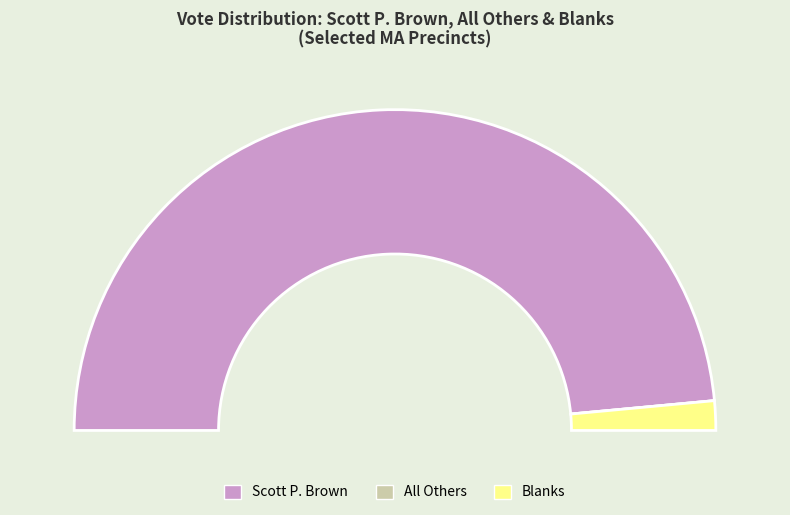

What is the spread (max minus min) of values at Acton-6?

81